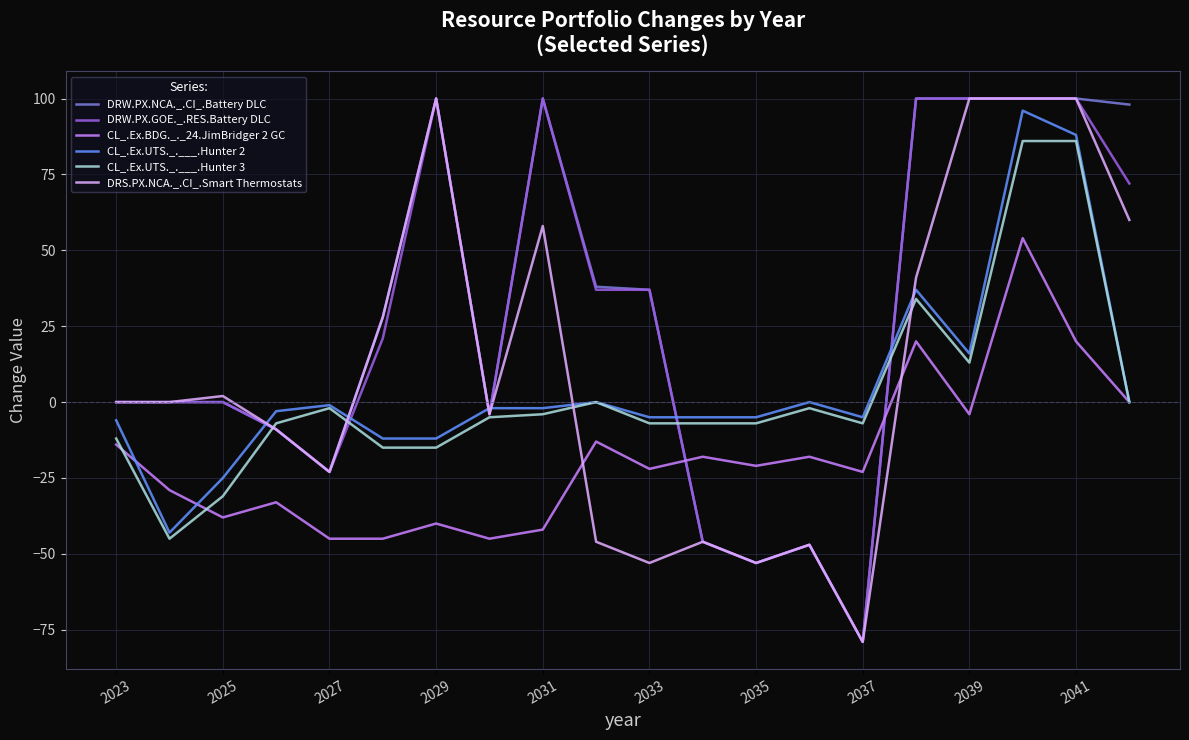

What is the minimum value shown in the chart?

-79